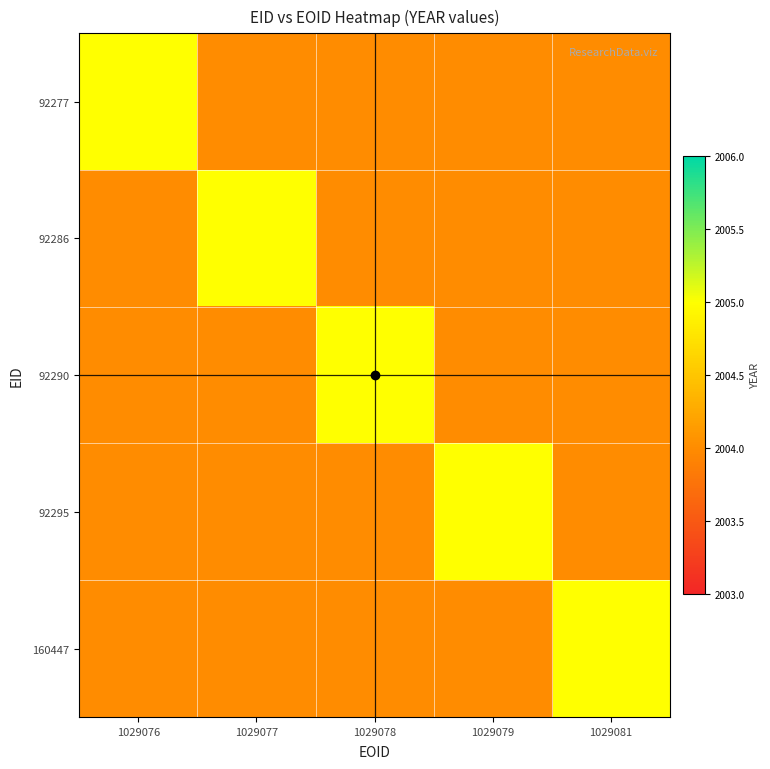

What is the total value across all series at 1029076?

10021